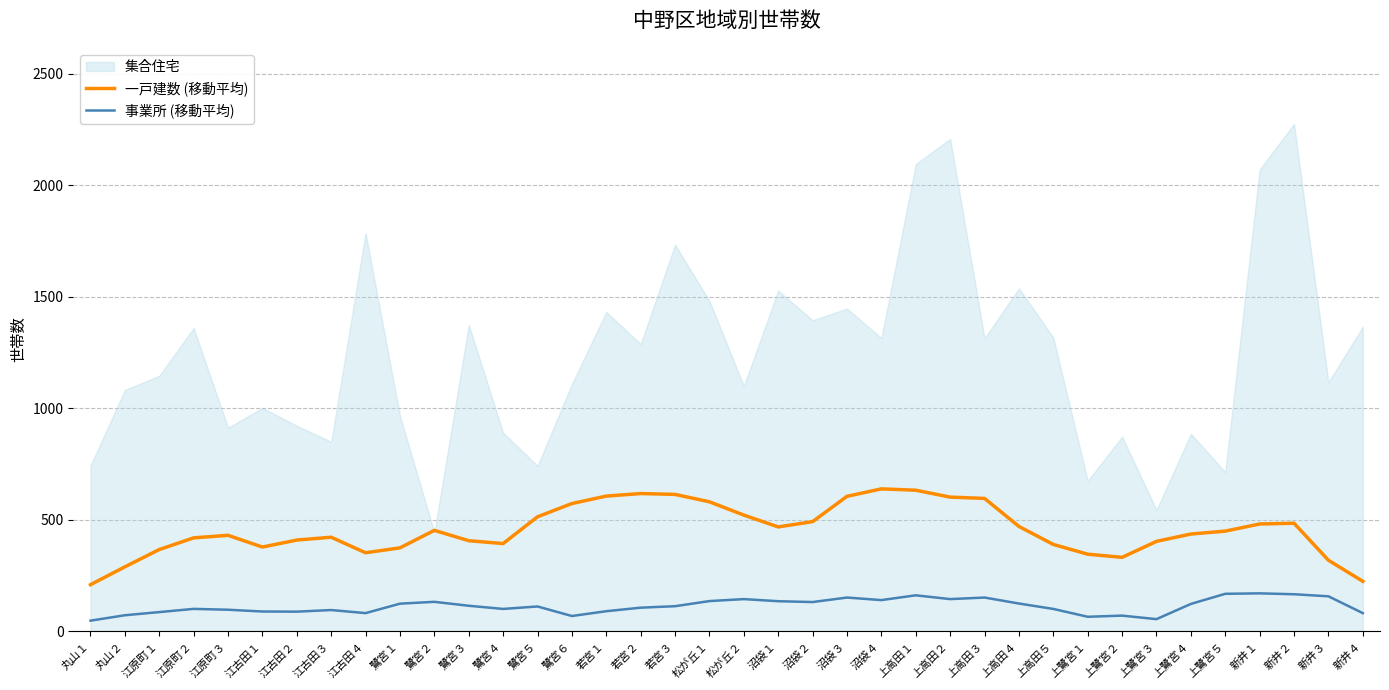

True or false: 一戸建数 (移動平均) and 事業所 (移動平均) cross at least once.

False